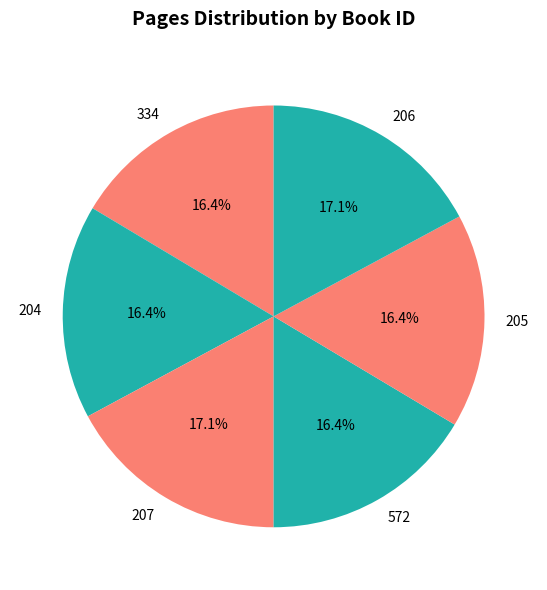

To the nearest percent, what is the difference between the 334 and 207 slice percentages?

1%